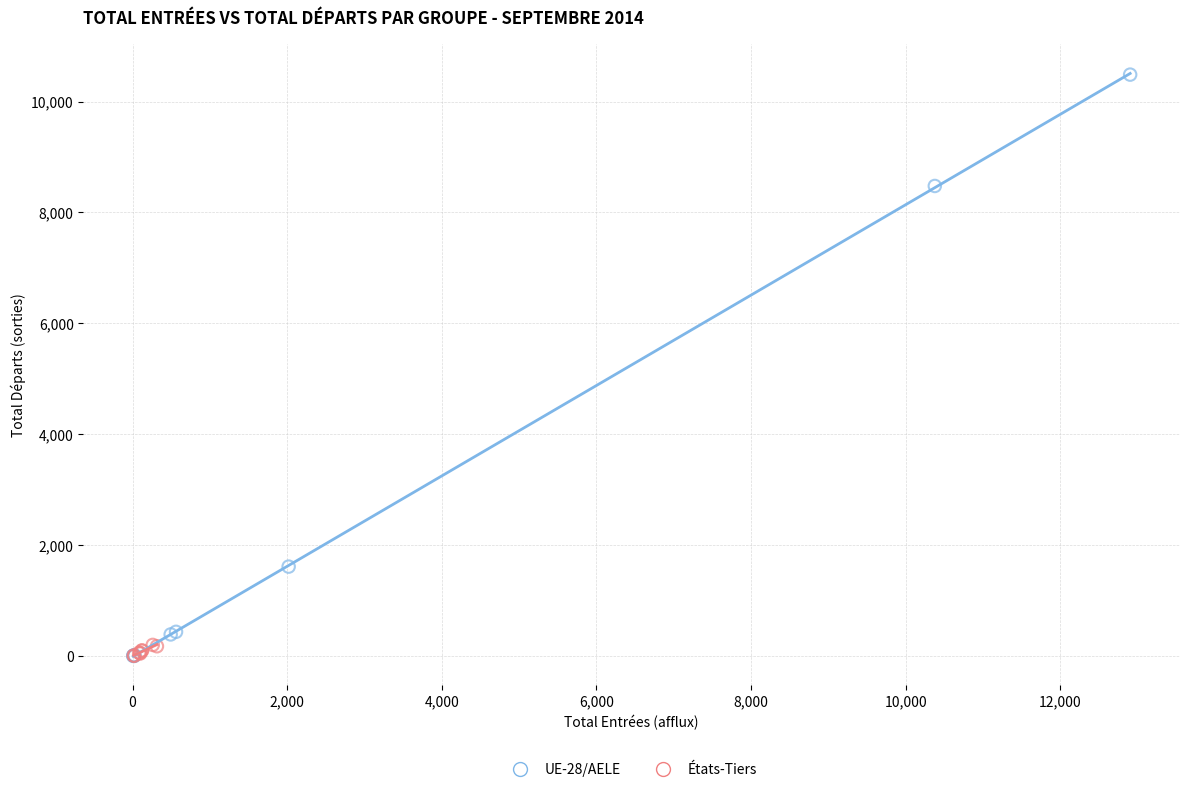

Which series reaches the maximum Y coordinate?

UE-28/AELE